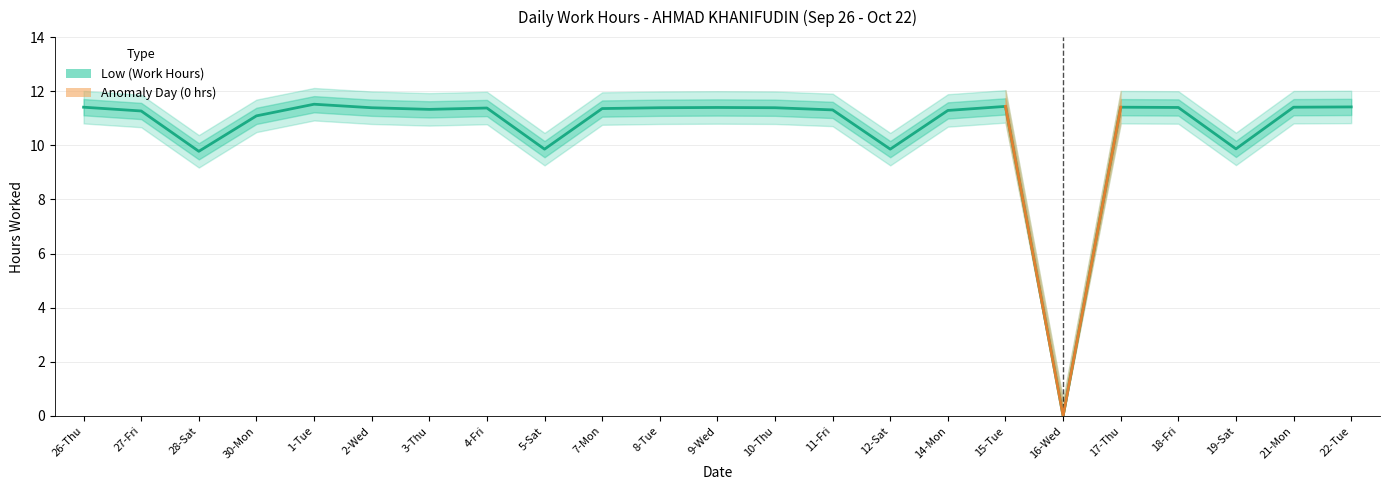

At which category does the chart reach its minimum across all series?

16-Wed